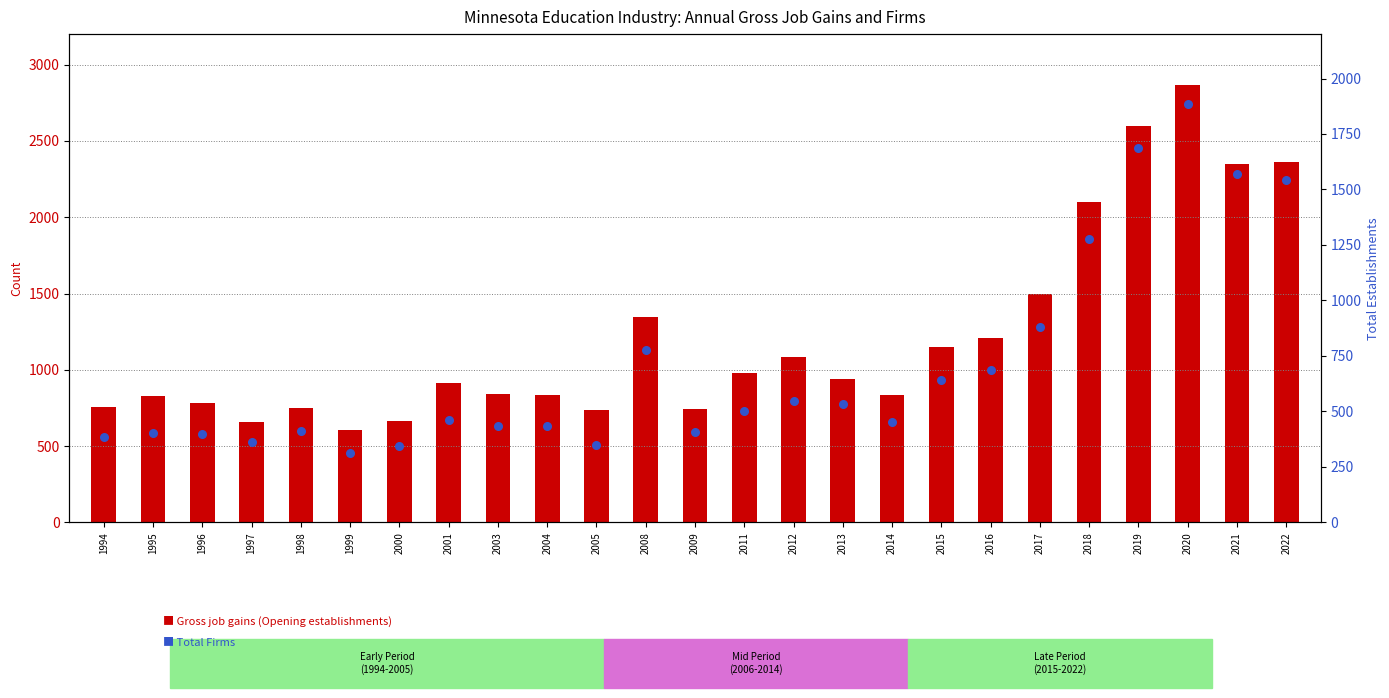

Which series has the largest total across all categories?

Gross job gains (Opening establishments)